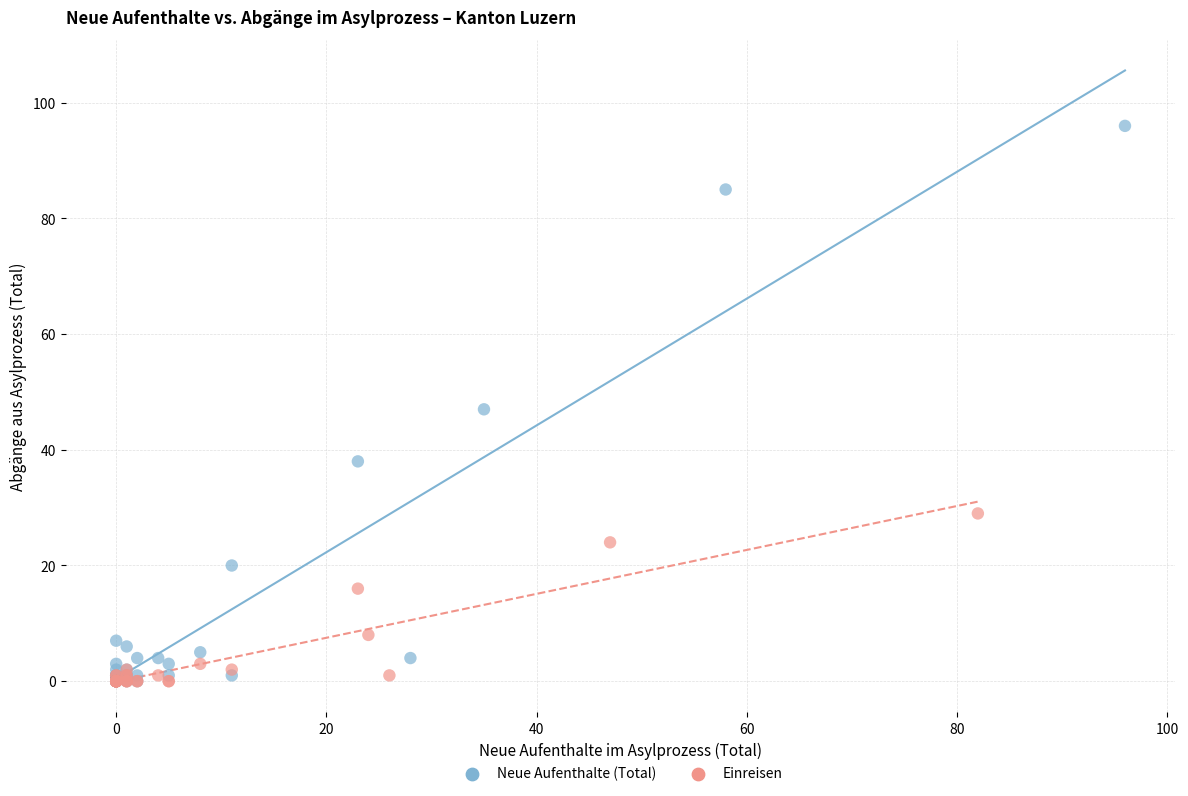

Which series has the largest Y range (max minus min)?

Neue Aufenthalte (Total)